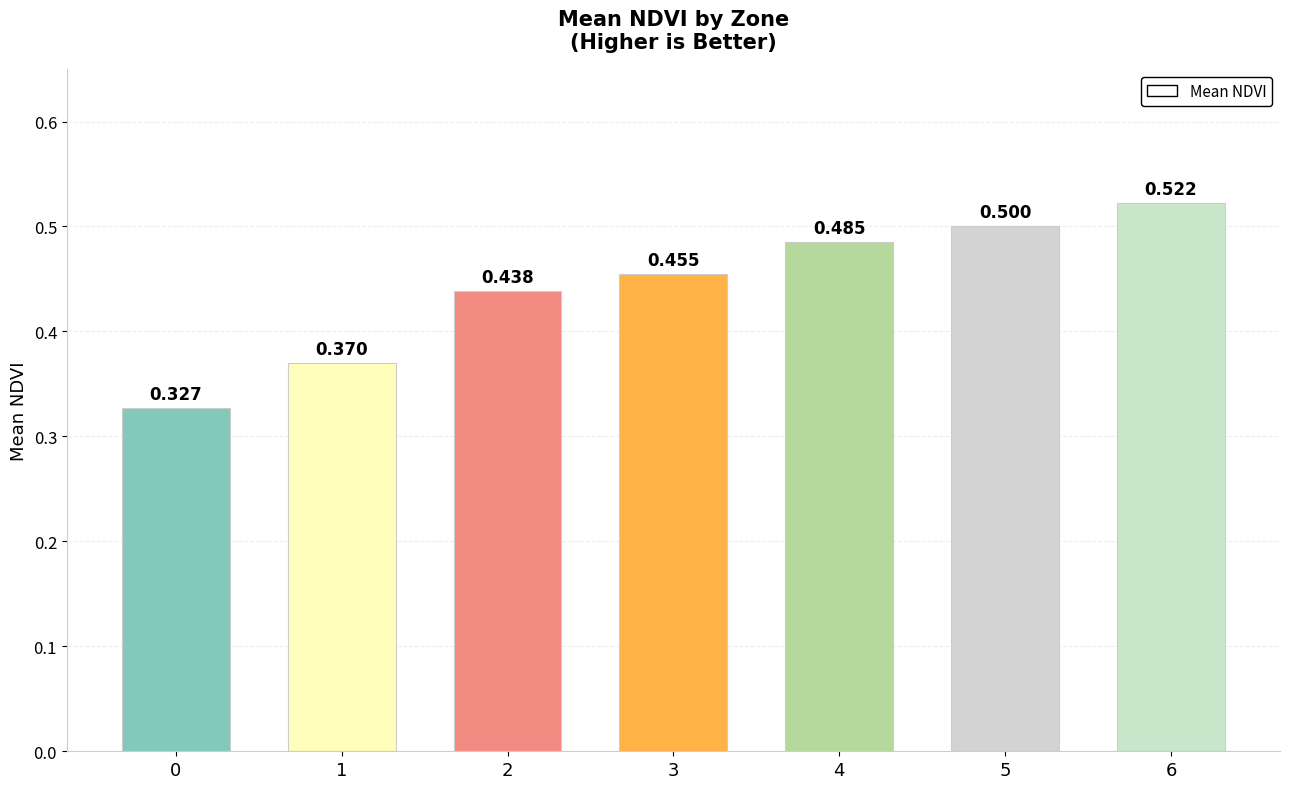

What is the maximum value shown in the chart?

0.5